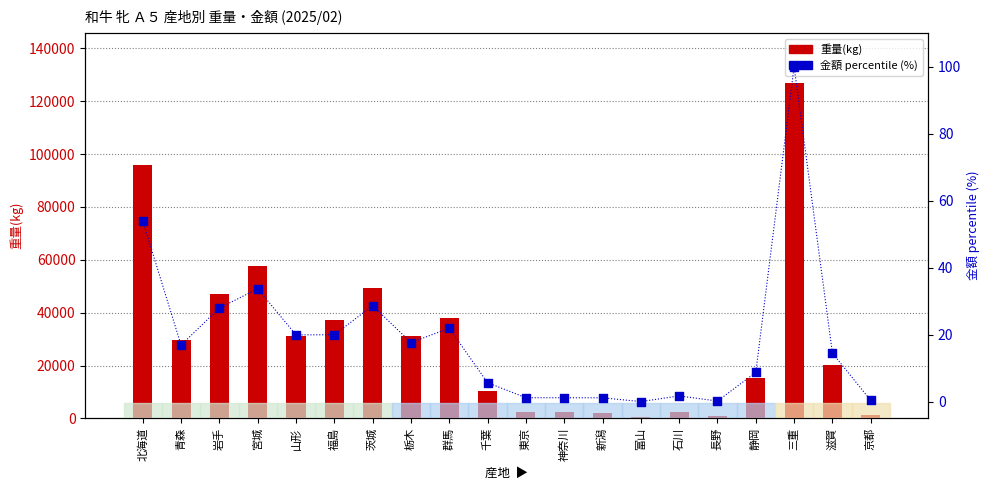

Which series has the widest spread of Y values?

重量(kg)